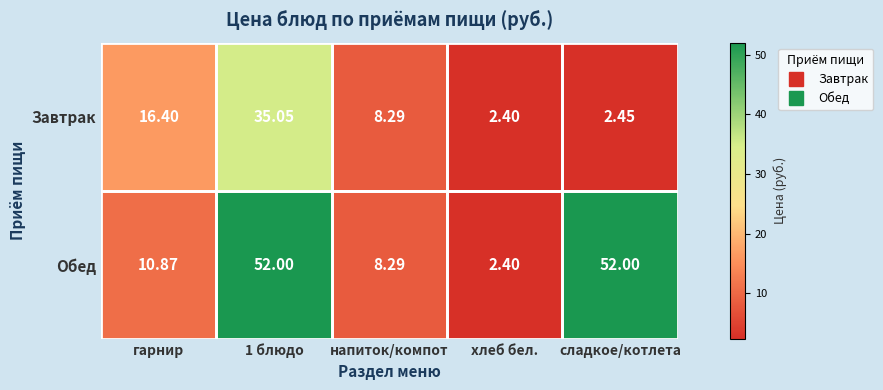

How many categories are shown in the chart?

5